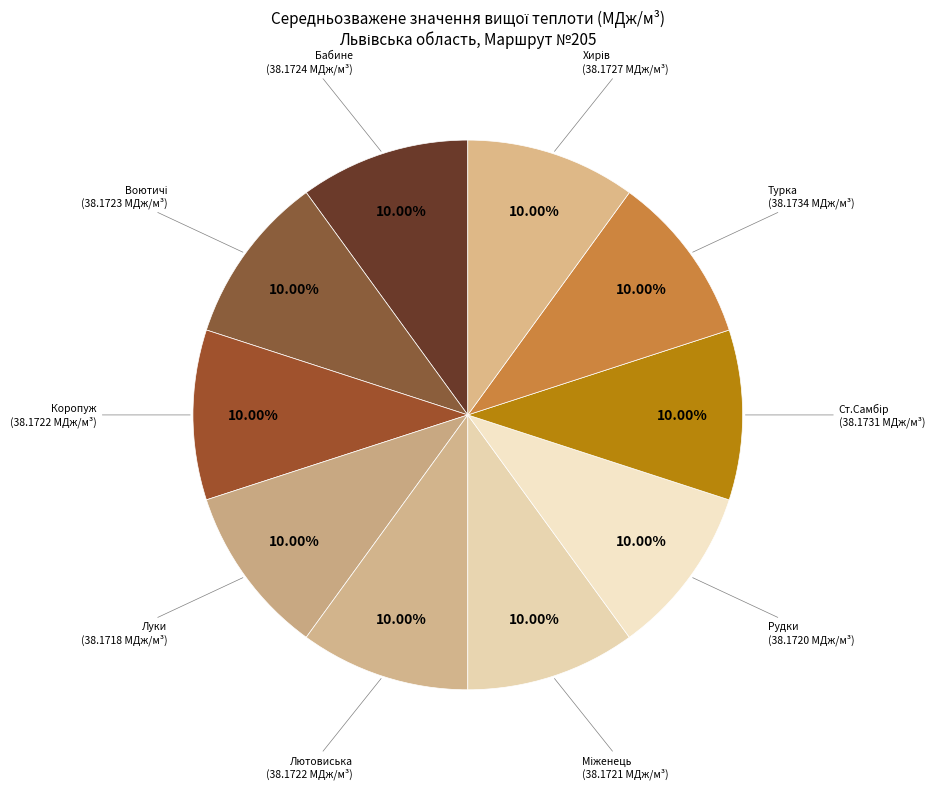

How many segments does this pie chart have?

10